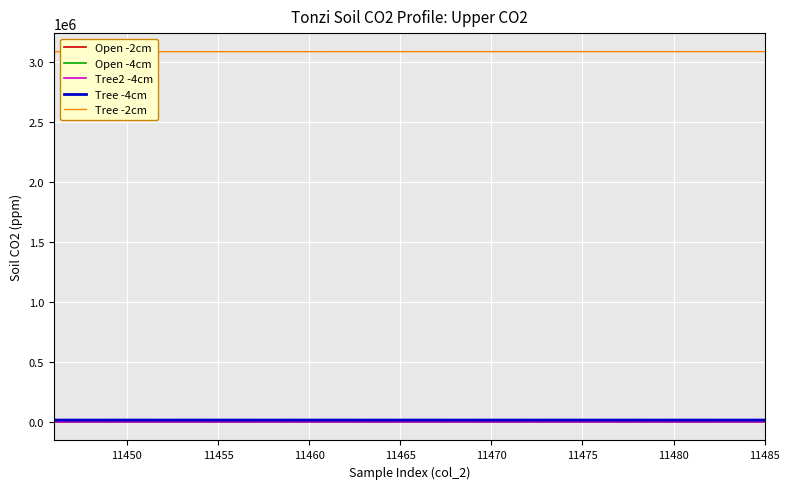

Which series has the largest total across all categories?

Tree -2cm